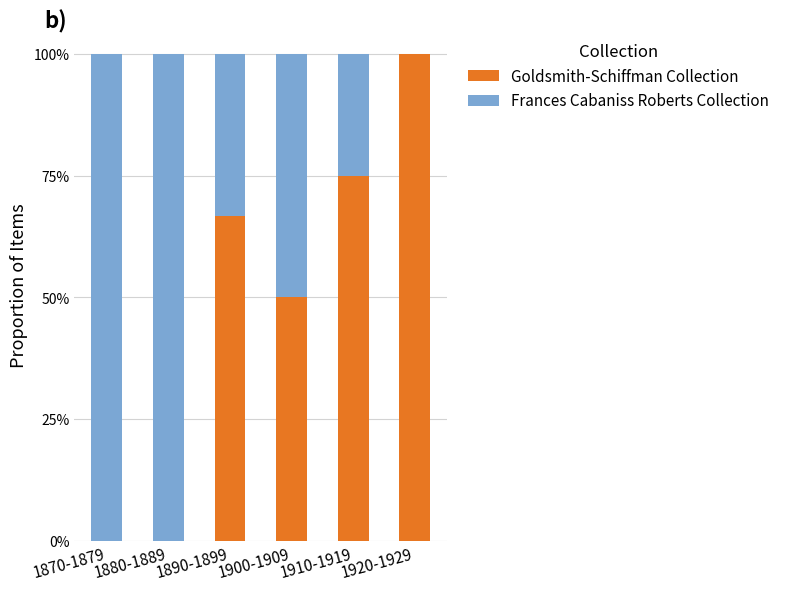

True or false: Goldsmith-Schiffman Collection has a value of 100.0 at 1920-1929.

True